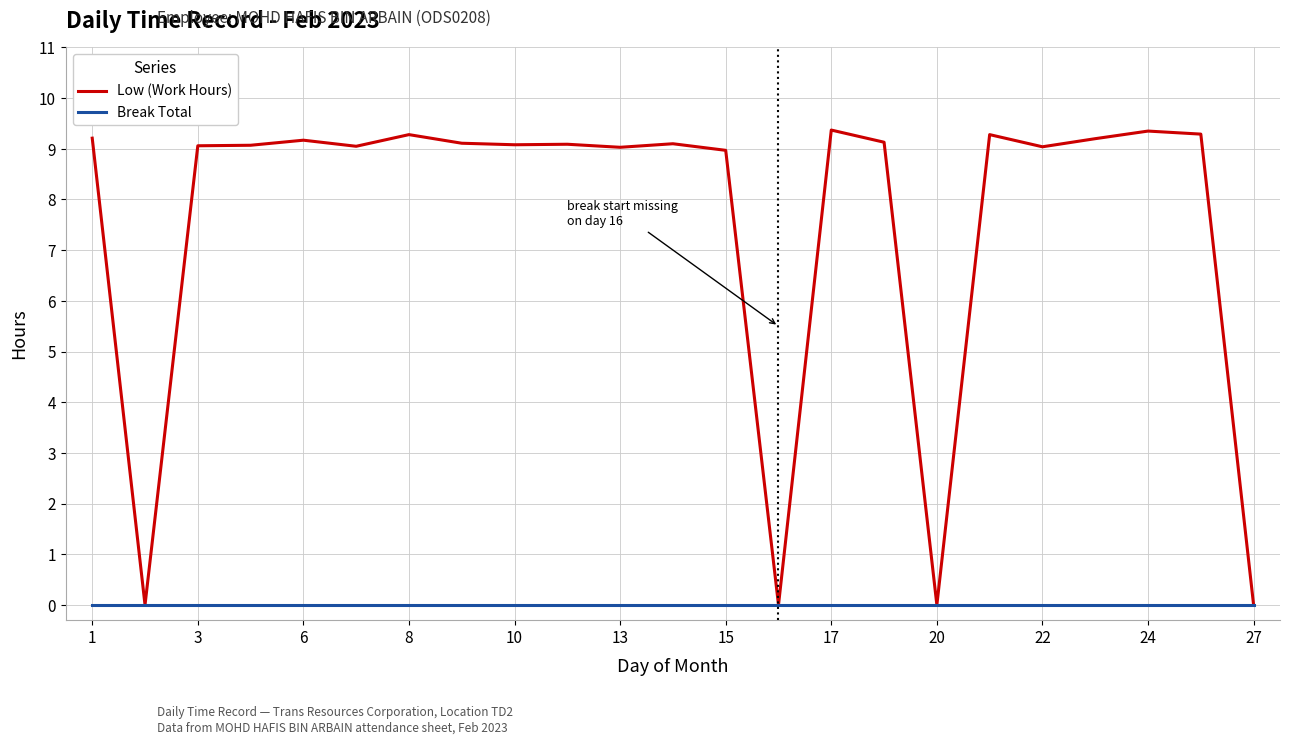

List the series in order of their peak value, highest first.

Low (Work Hours), Break Total